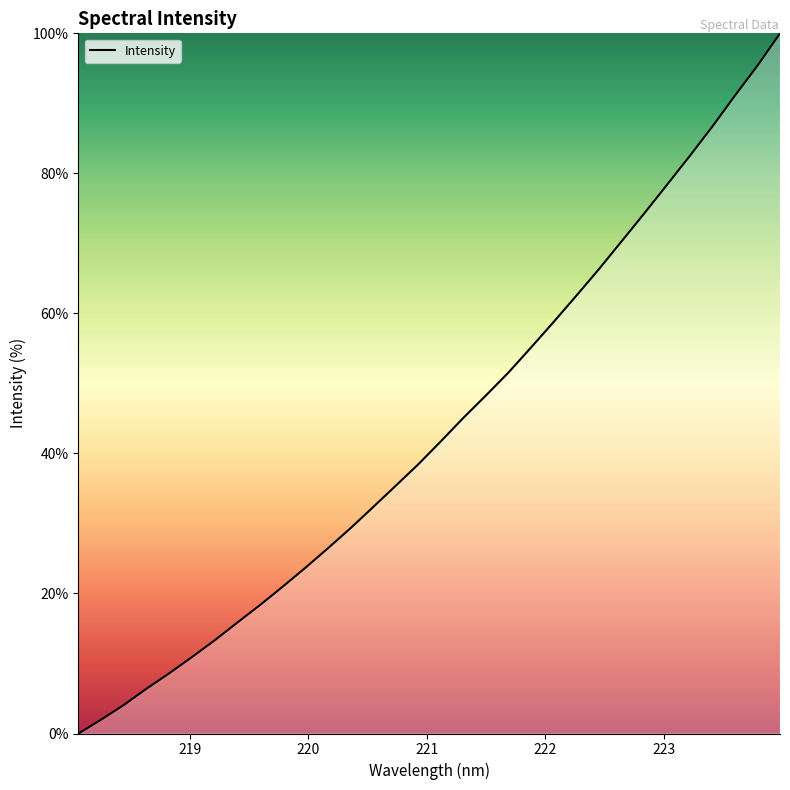

What is the greatest value displayed?

100.0